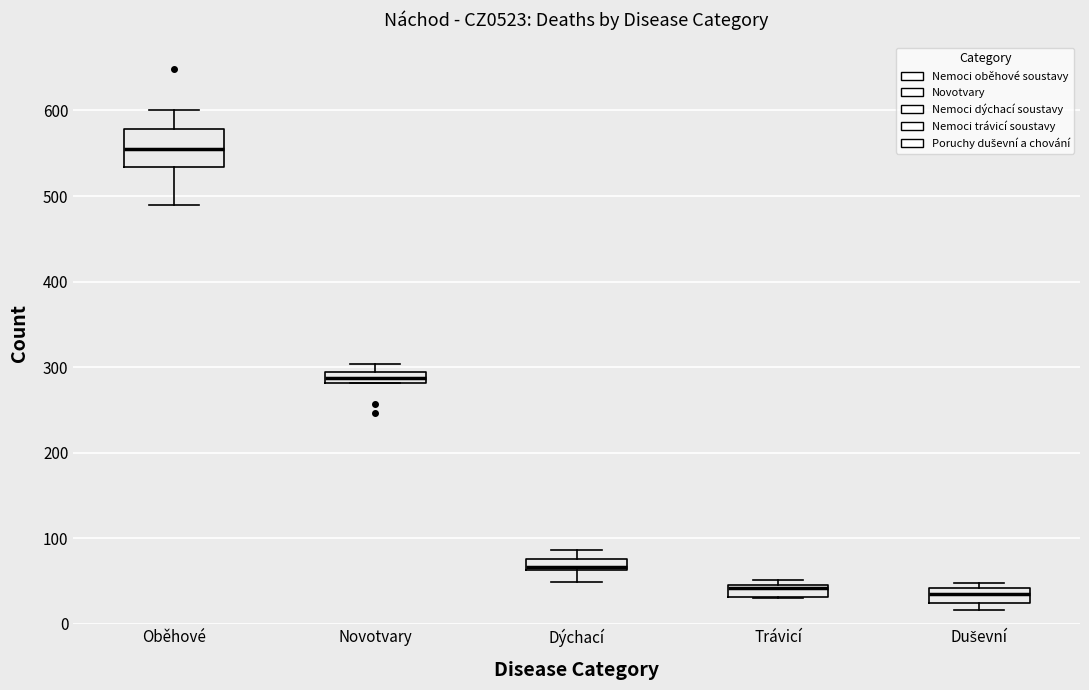

Which box is the tallest, from its lower edge to its upper edge?

Oběhové